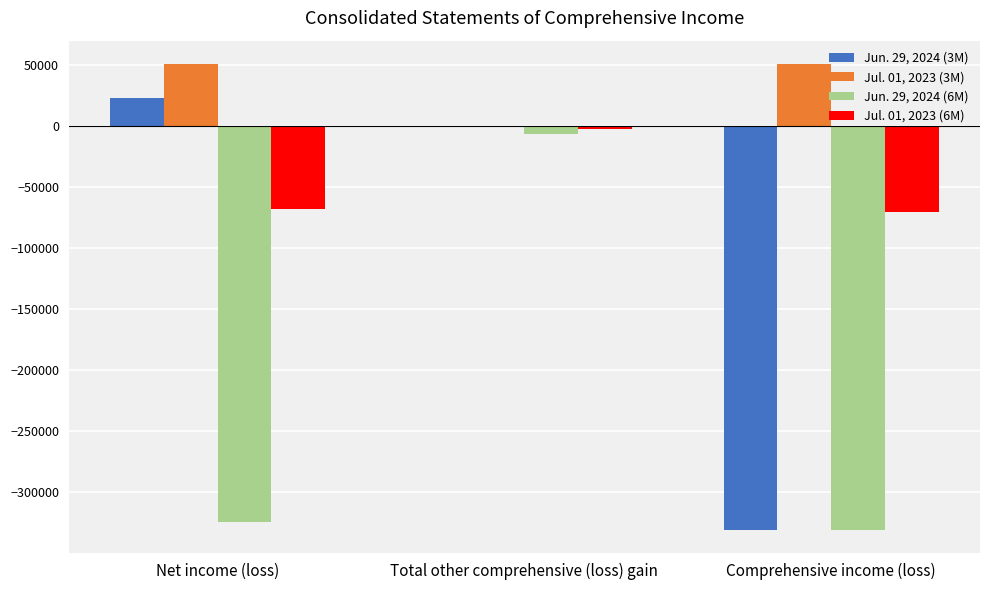

What are all the series names shown in the legend?

Jun. 29, 2024 (3M), Jul. 01, 2023 (3M), Jun. 29, 2024 (6M), Jul. 01, 2023 (6M)